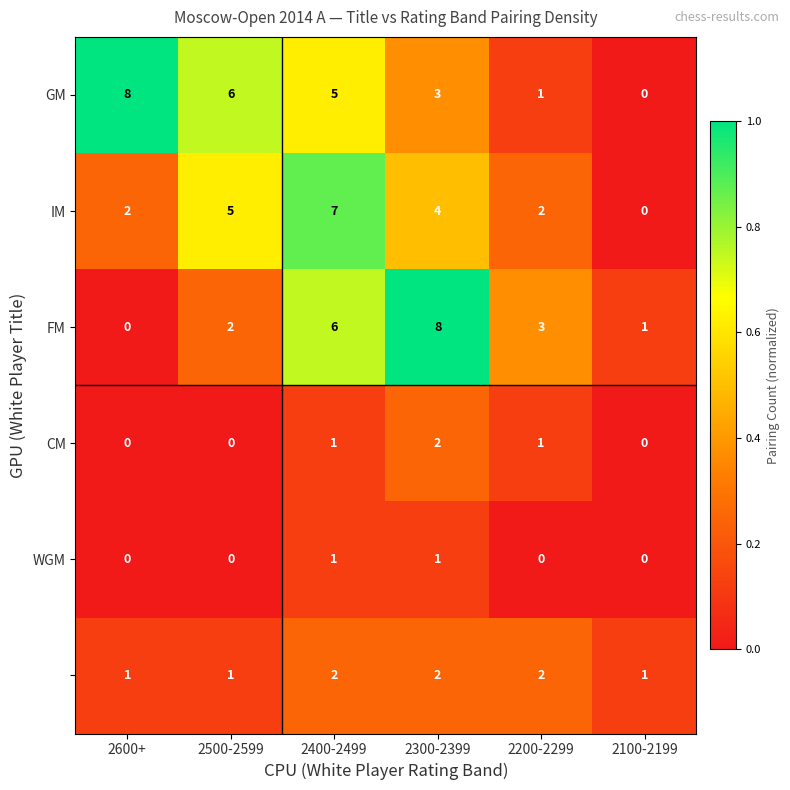

What is the total value across all series at 2600+?

11